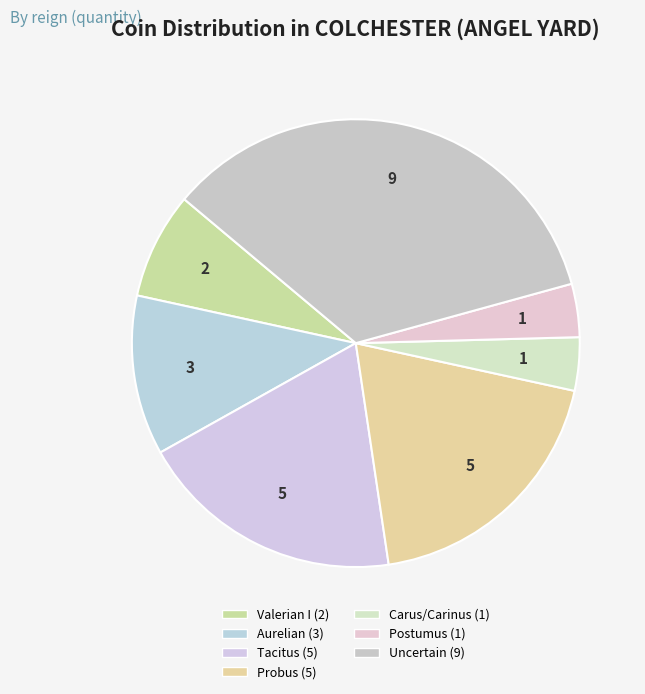

How many slices are in this pie chart?

7